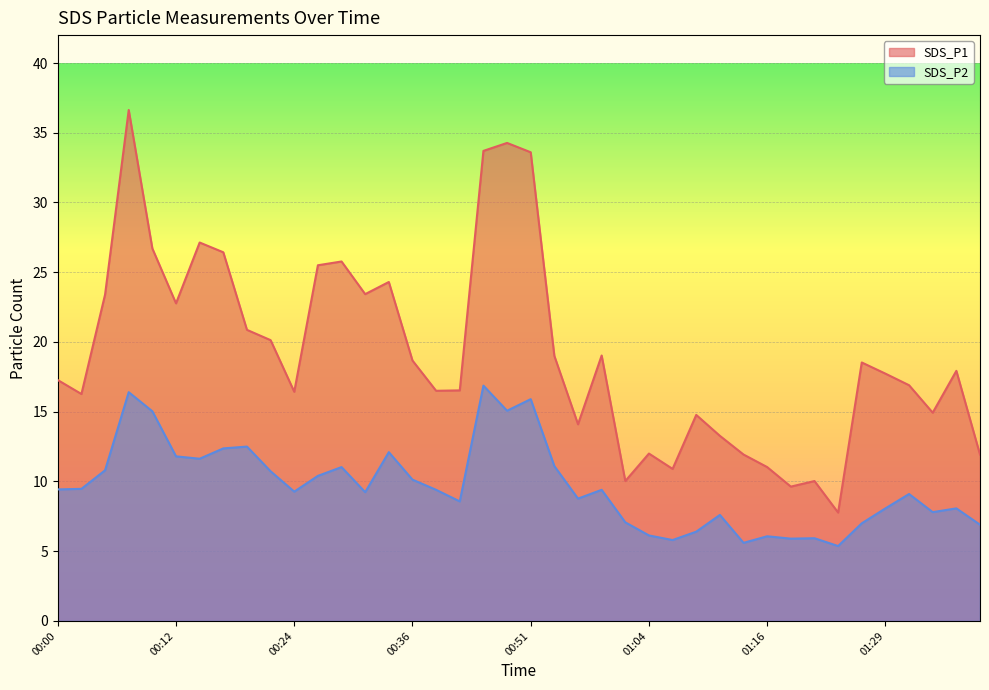

What is the difference between the second highest and second lowest values in the SDS_P1 series?

24.6